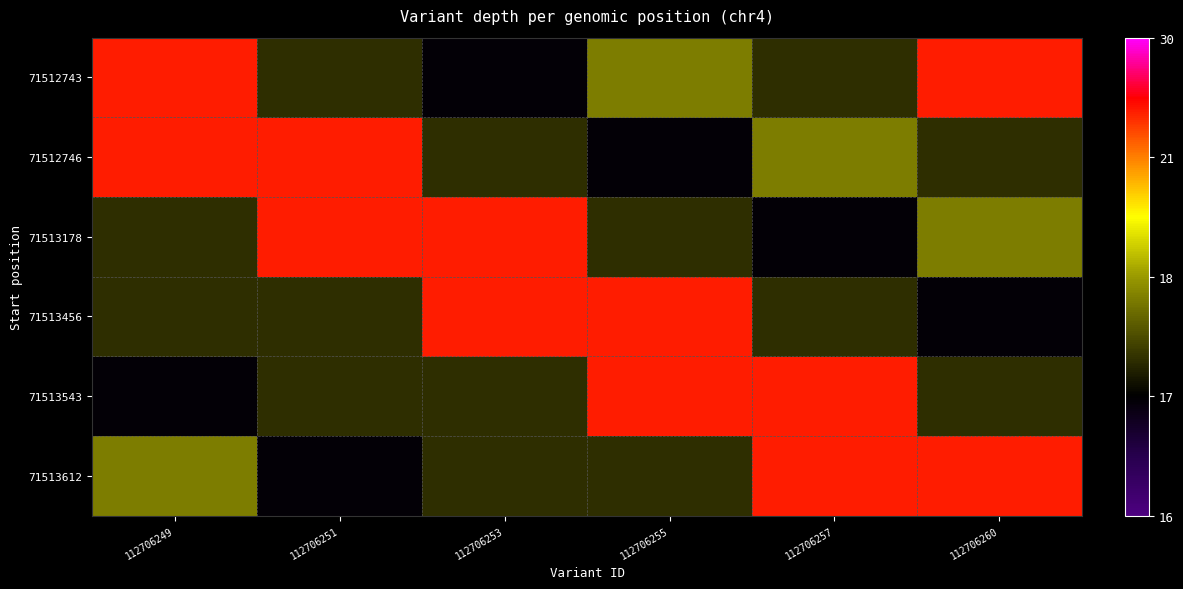

Between 112706257 and 112706260, which is larger?

112706260